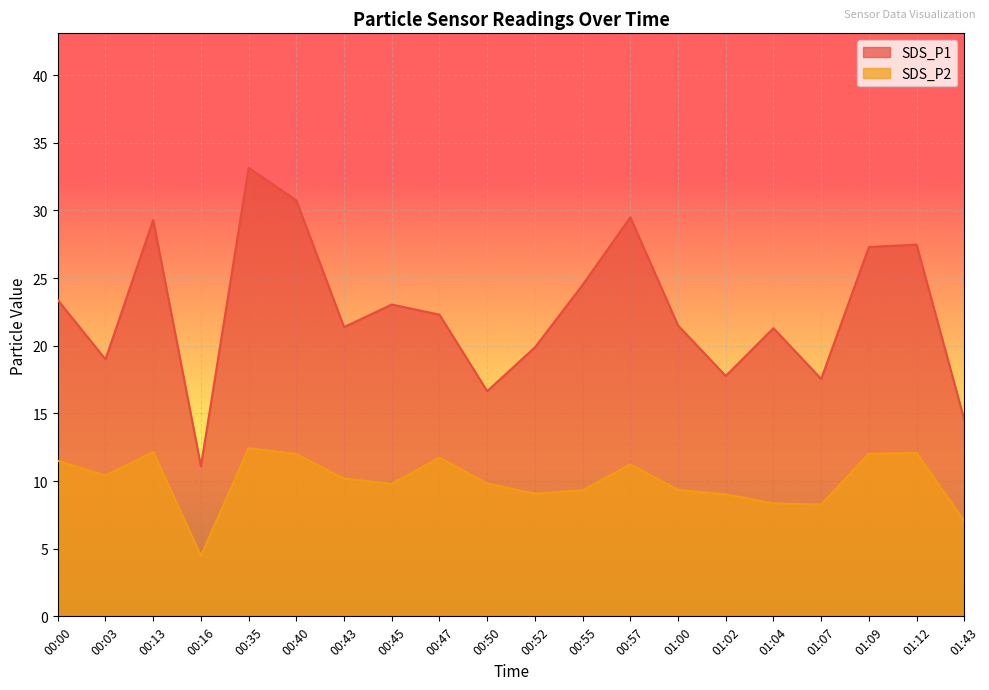

At which category is the sum across all series the highest?

00:35